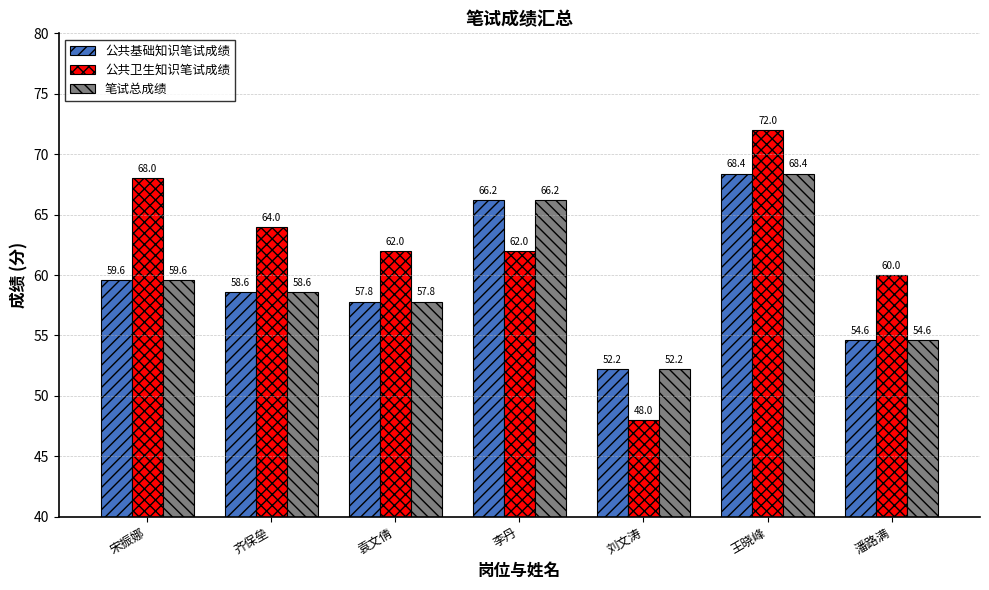

What is the average value of the 笔试总成绩 series?

59.6